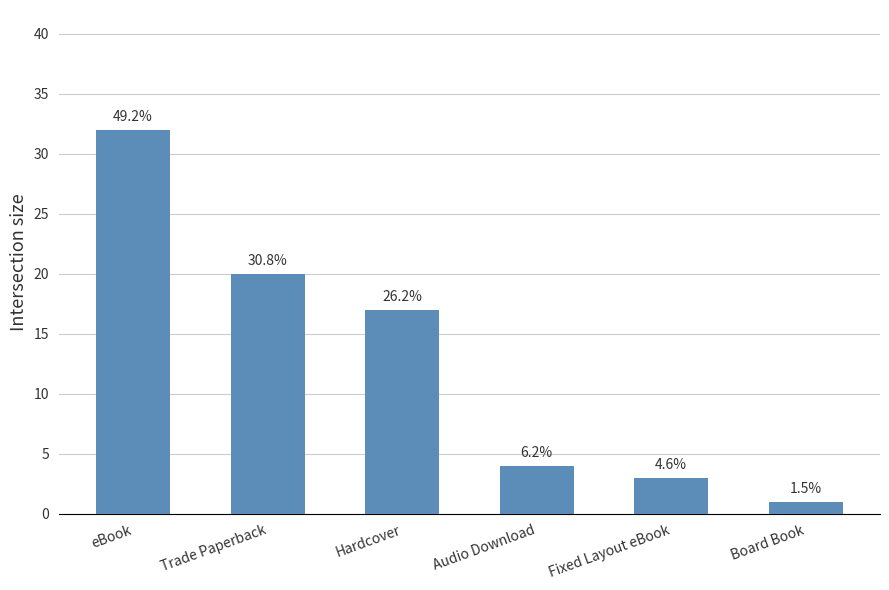

Does the chart contain any negative values?

No